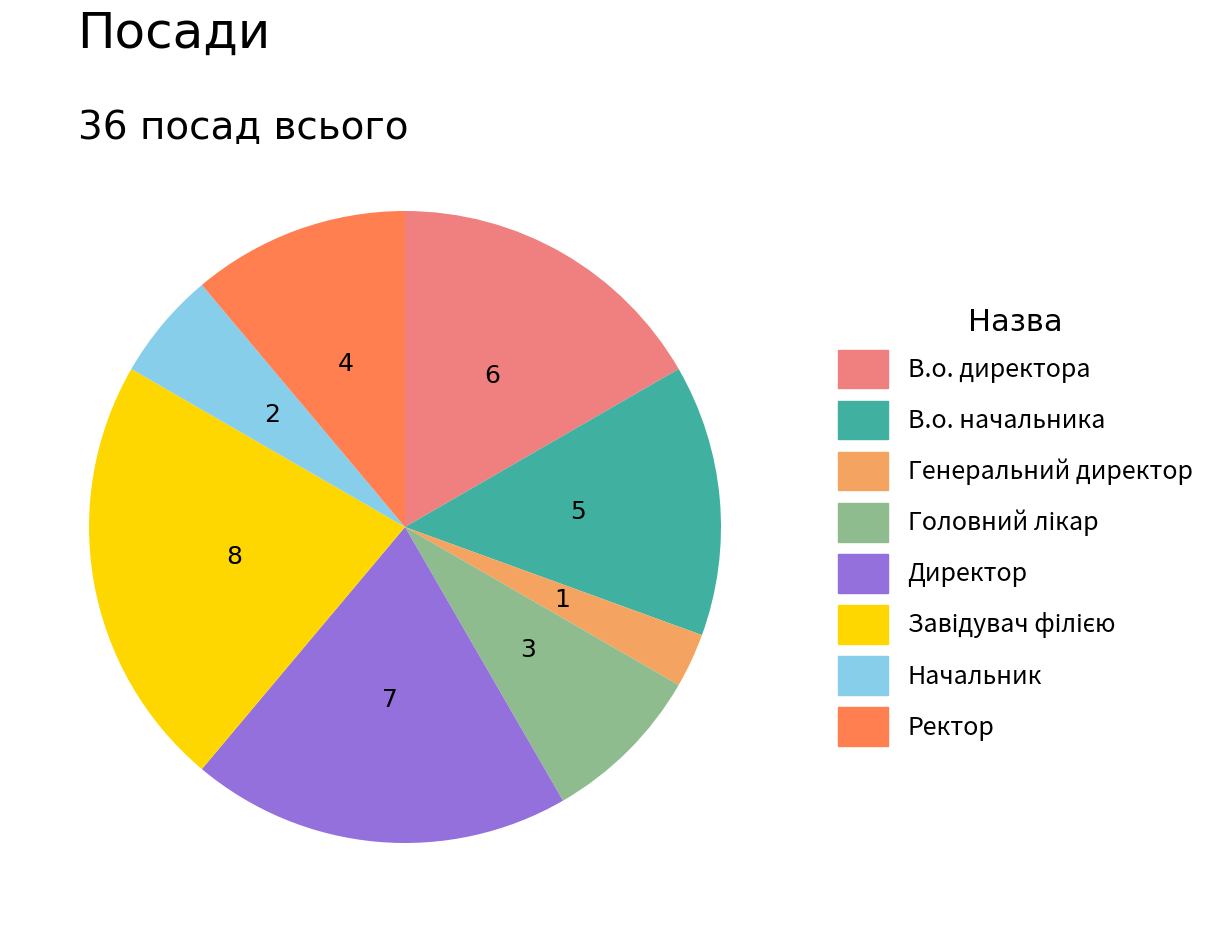

Is there any slice that represents more than half of the pie?

No